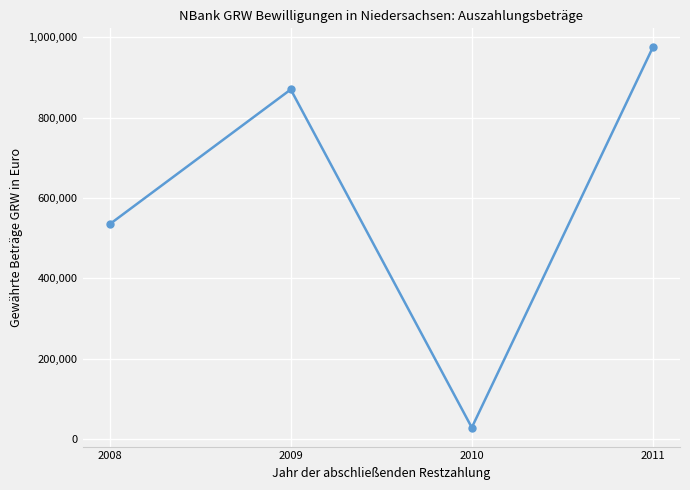

Is this an area chart (filled region under the line)?

No